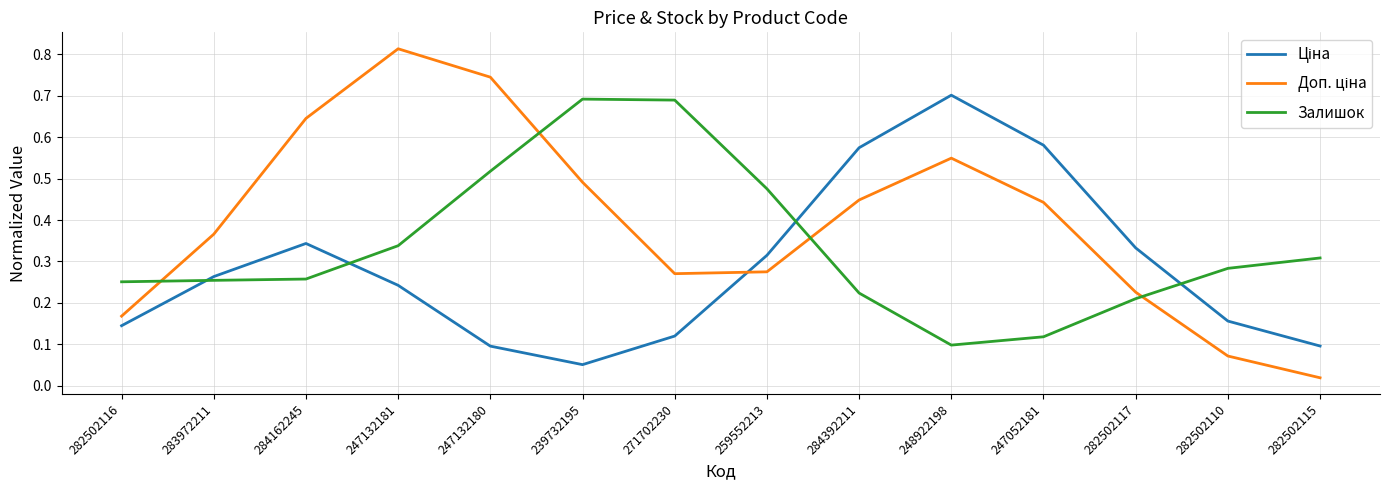

Between 271702230 and 282502117, which series saw the biggest shift?

Залишок